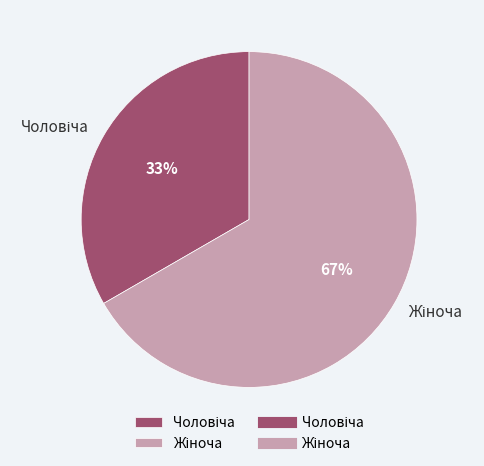

Is there a majority slice in this chart?

Yes